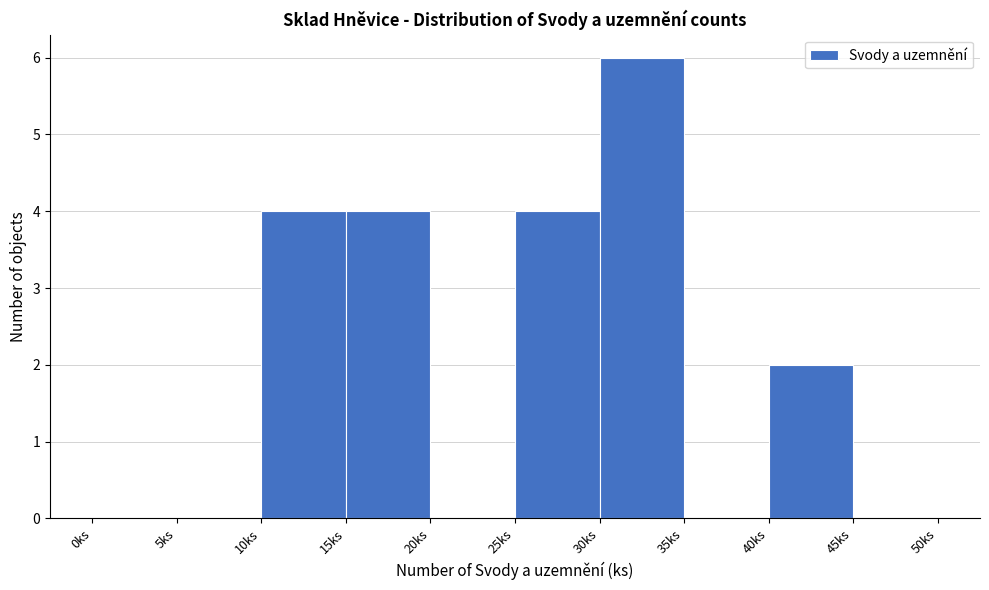

Reading left to right, list every bar in this chart as the range it spans on the x-axis followed by its height. The values are not printed on the chart, so give them approximately, as read against the axis.

0 to 5: 0
5 to 10: 0
10 to 15: 4
15 to 20: 4
20 to 25: 0
25 to 30: 4
30 to 35: 6
35 to 40: 0
40 to 45: 2
45 to 50: 0